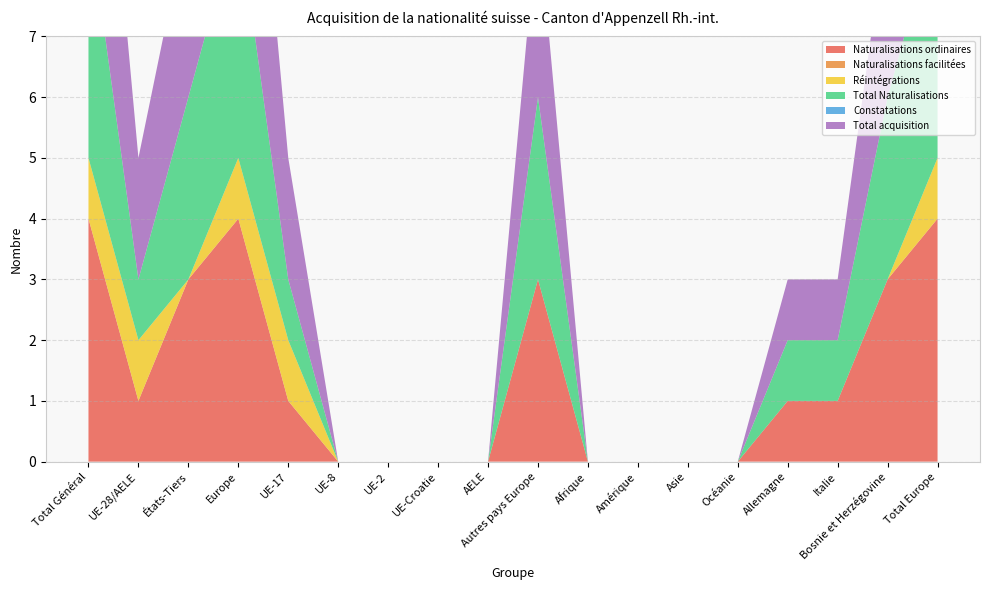

Reading left to right, list all the values displayed in this chart.

Naturalisations ordinaires: Total Général=4	UE-28/AELE=1	États-Tiers=3	Europe=4	UE-17=1	UE-8=0	UE-2=0	UE-Croatie=0	AELE=0	Autres pays Europe=3	Afrique=0	Amérique=0	Asie=0	Océanie=0	Allemagne=1	Italie=1	Bosnie et Herzégovine=3	Total Europe=4
Naturalisations facilitées: Total Général=0	UE-28/AELE=0	États-Tiers=0	Europe=0	UE-17=0	UE-8=0	UE-2=0	UE-Croatie=0	AELE=0	Autres pays Europe=0	Afrique=0	Amérique=0	Asie=0	Océanie=0	Allemagne=0	Italie=0	Bosnie et Herzégovine=0	Total Europe=0
Réintégrations: Total Général=1	UE-28/AELE=1	États-Tiers=0	Europe=1	UE-17=1	UE-8=0	UE-2=0	UE-Croatie=0	AELE=0	Autres pays Europe=0	Afrique=0	Amérique=0	Asie=0	Océanie=0	Allemagne=0	Italie=0	Bosnie et Herzégovine=0	Total Europe=1
Total Naturalisations: Total Général=4	UE-28/AELE=1	États-Tiers=3	Europe=4	UE-17=1	UE-8=0	UE-2=0	UE-Croatie=0	AELE=0	Autres pays Europe=3	Afrique=0	Amérique=0	Asie=0	Océanie=0	Allemagne=1	Italie=1	Bosnie et Herzégovine=3	Total Europe=4
Constatations: Total Général=0	UE-28/AELE=0	États-Tiers=0	Europe=0	UE-17=0	UE-8=0	UE-2=0	UE-Croatie=0	AELE=0	Autres pays Europe=0	Afrique=0	Amérique=0	Asie=0	Océanie=0	Allemagne=0	Italie=0	Bosnie et Herzégovine=0	Total Europe=0
Total acquisition: Total Général=5	UE-28/AELE=2	États-Tiers=3	Europe=5	UE-17=2	UE-8=0	UE-2=0	UE-Croatie=0	AELE=0	Autres pays Europe=3	Afrique=0	Amérique=0	Asie=0	Océanie=0	Allemagne=1	Italie=1	Bosnie et Herzégovine=3	Total Europe=5